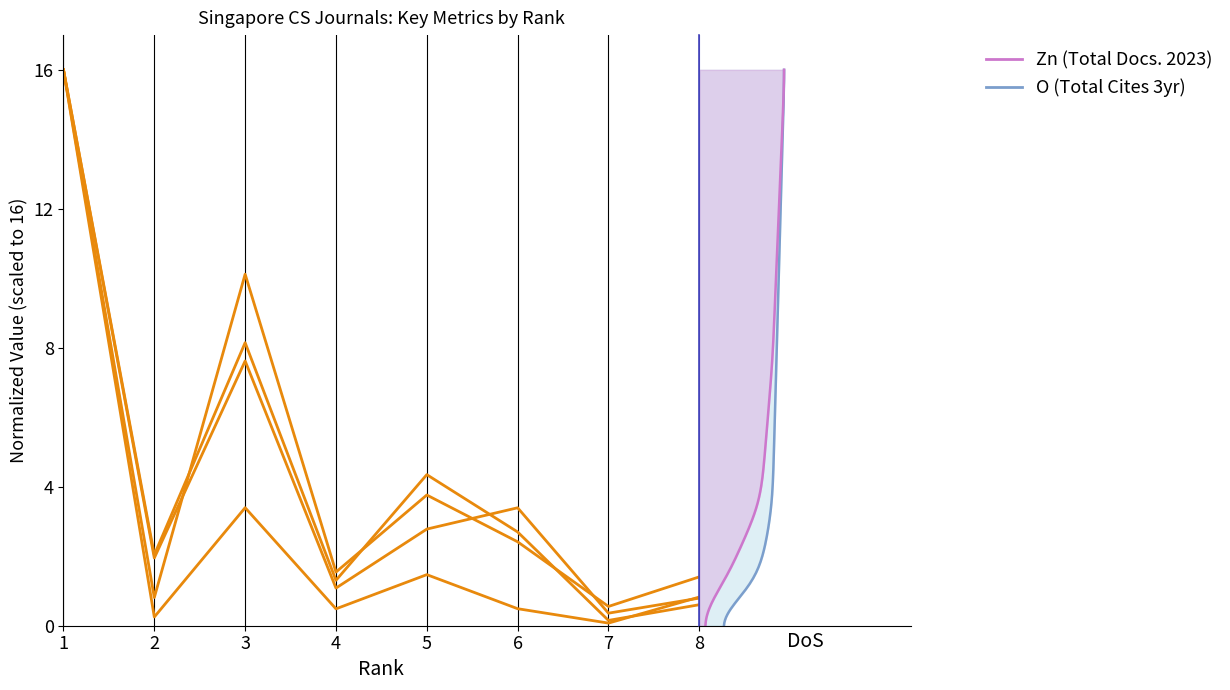

Does the chart have visible grid lines?

No